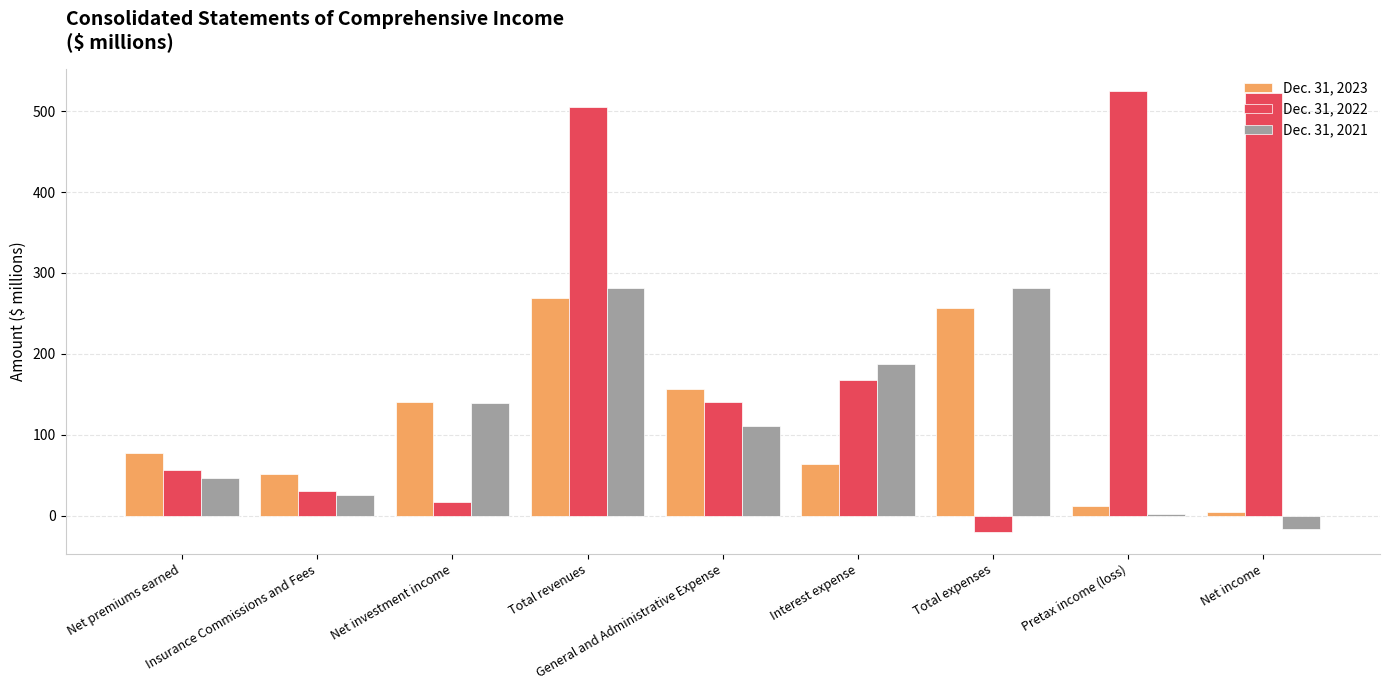

What is the total value across all series at Net investment income?

296